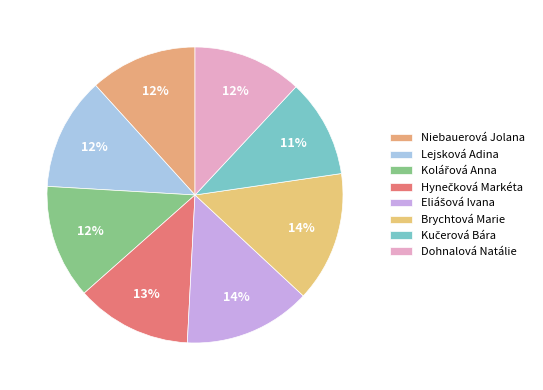

What percentage is NOT represented by Niebauerová Jolana?

88.3%